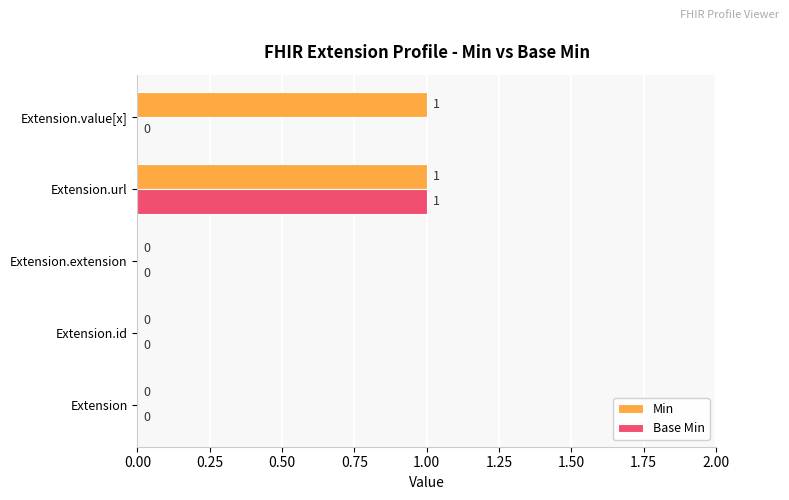

How many Min values are between 0 and 1?

5